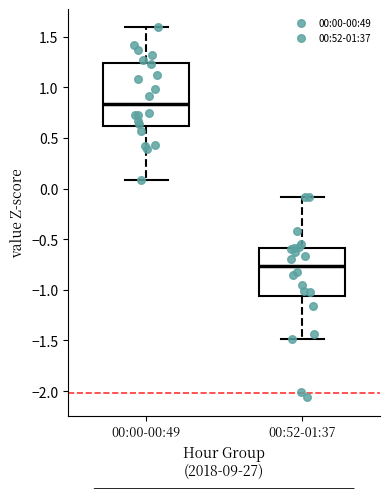

Where does the median line of the box for 00:00-00:49 sit on the y-axis? The values are not printed on the chart, so give them approximately, as read against the axis.

0.85